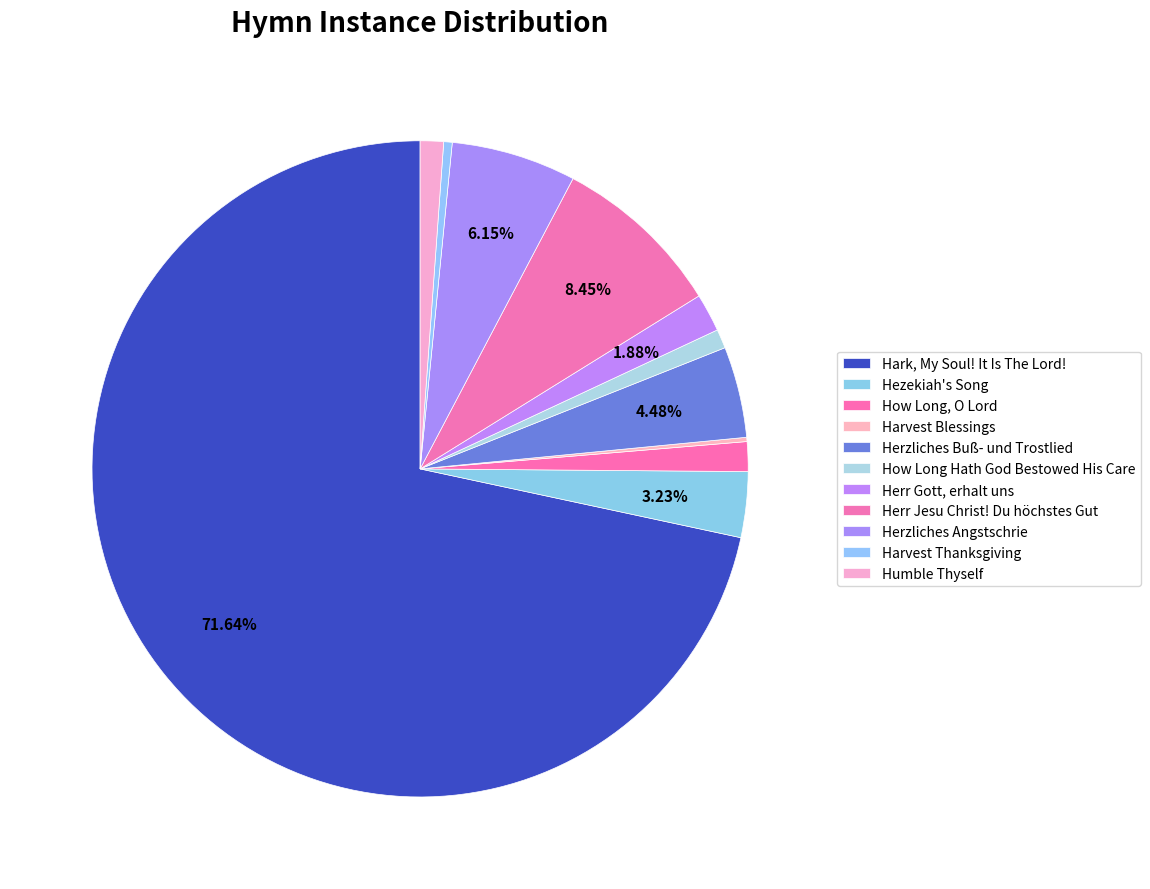

Is it true that Humble Thyself is 15% of the pie?

False